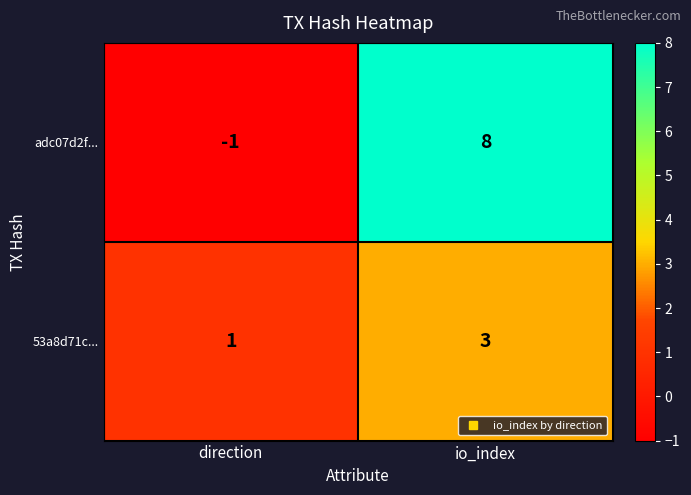

What is the difference between the maximum and minimum values in the adc07d2f... series?

9